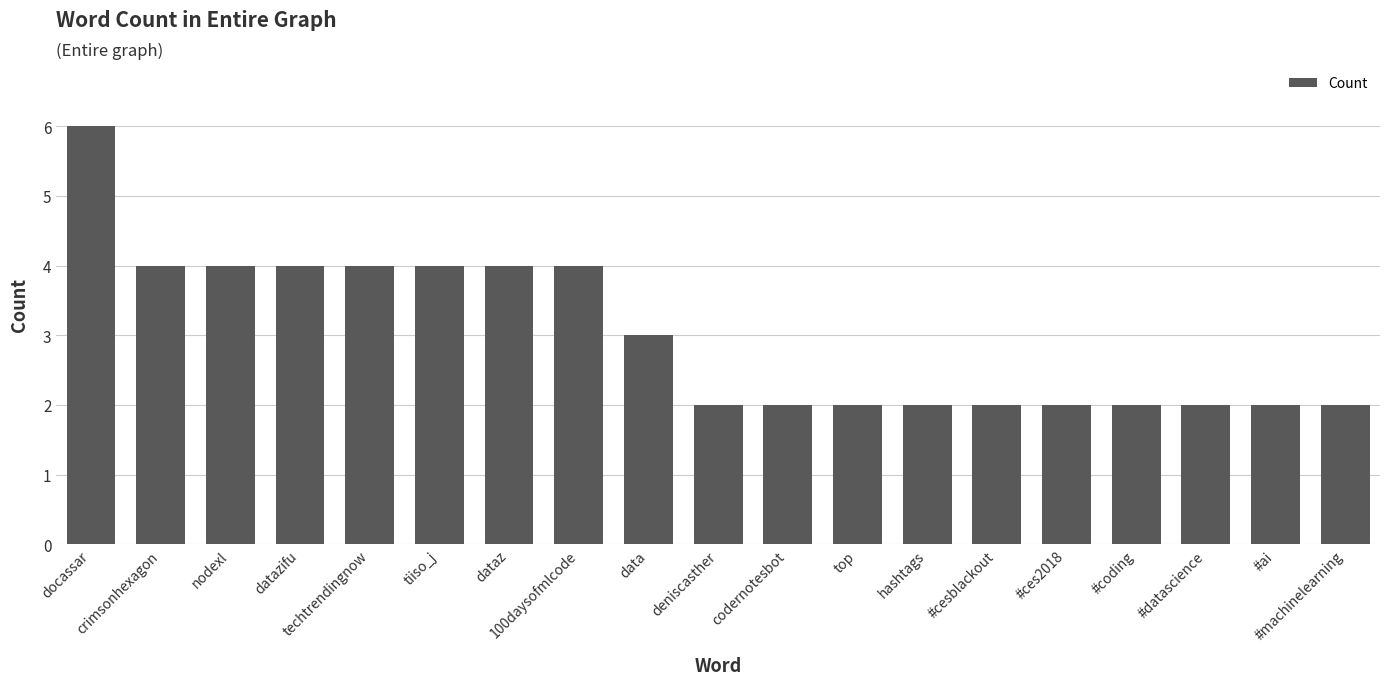

Count the number of categories in the chart.

19